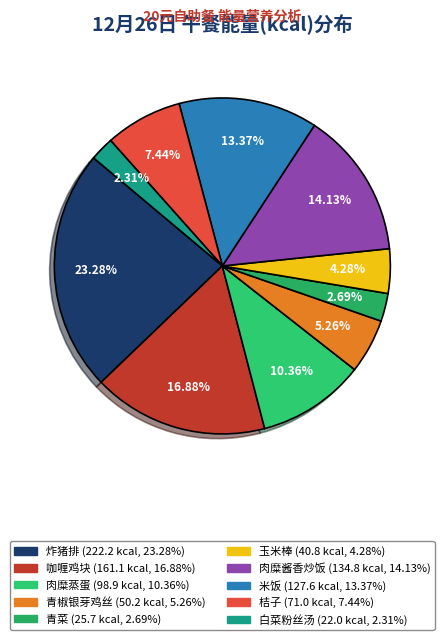

True or false: 桔子 accounts for 7% of the total.

True